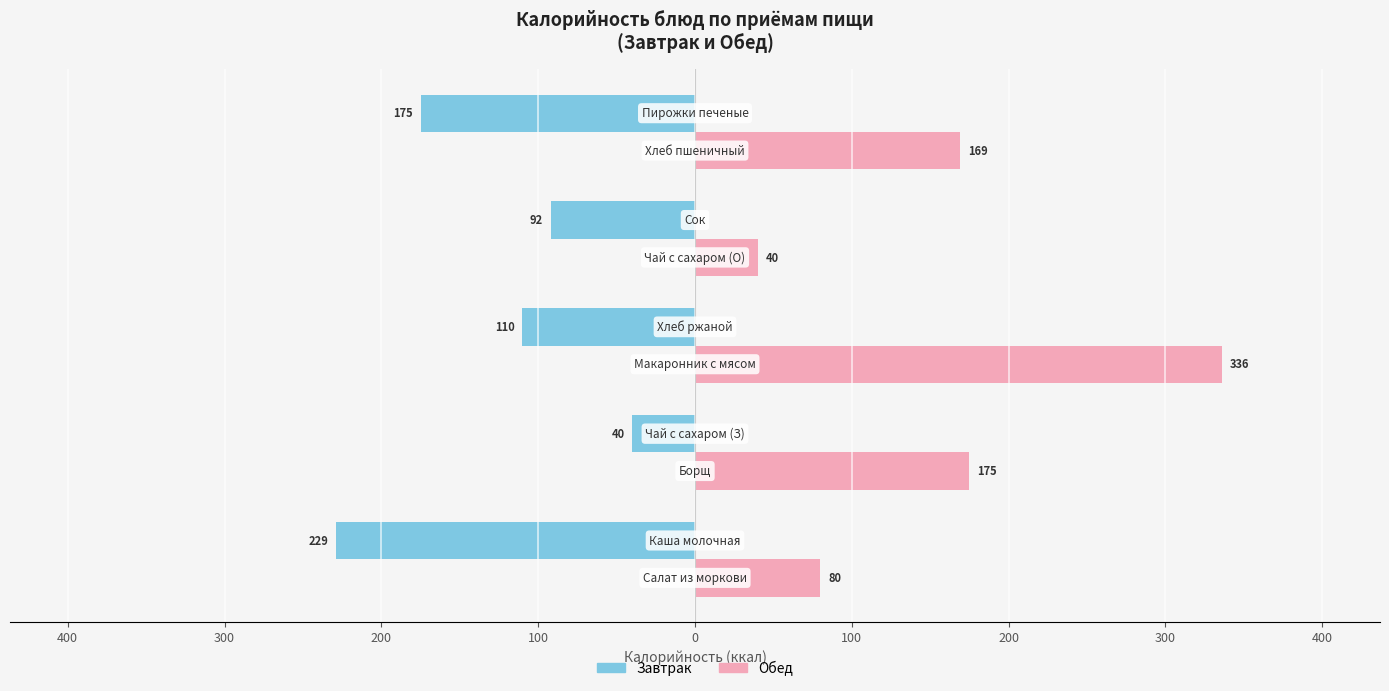

What is the value of the Обед bar at the 3rd from the left?

336